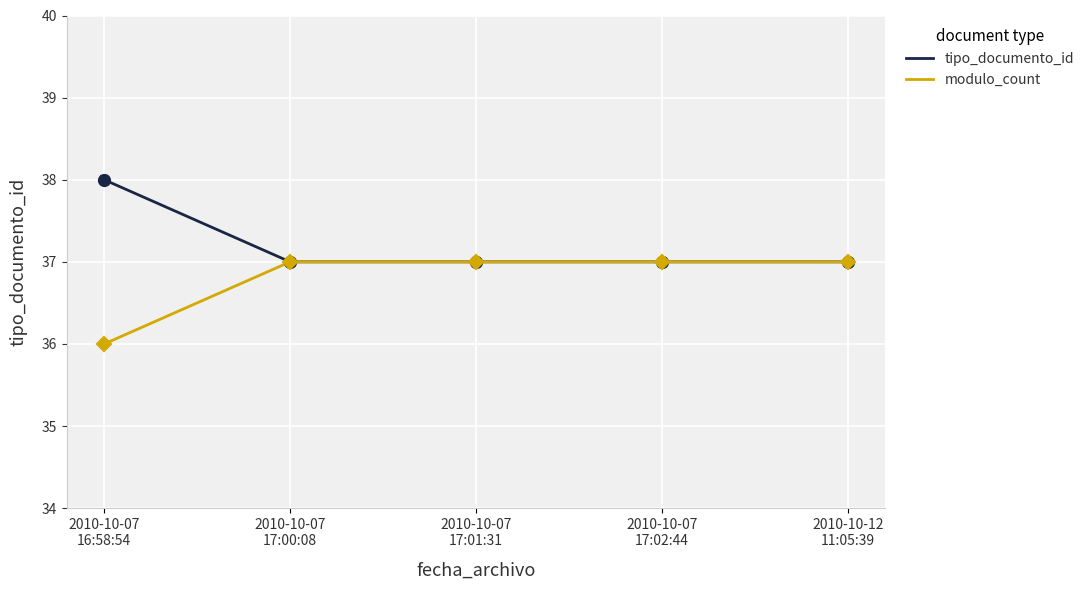

List the series in order of their overall mean, highest first.

tipo_documento_id, modulo_count